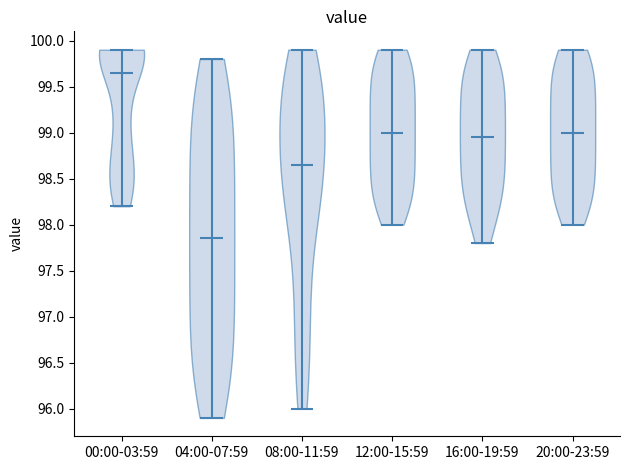

Reading left to right, read every violin against the y-axis: where its median line is, and the lowest and highest points it reaches. The values are not printed on the chart, so give them approximately, as read against the axis.

00:00-03:59: median line 99.65, lowest point 98.20, highest point 99.90
04:00-07:59: median line 97.85, lowest point 95.90, highest point 99.80
08:00-11:59: median line 98.65, lowest point 96.00, highest point 99.90
12:00-15:59: median line 99.00, lowest point 98.00, highest point 99.90
16:00-19:59: median line 98.95, lowest point 97.80, highest point 99.90
20:00-23:59: median line 99.00, lowest point 98.00, highest point 99.90